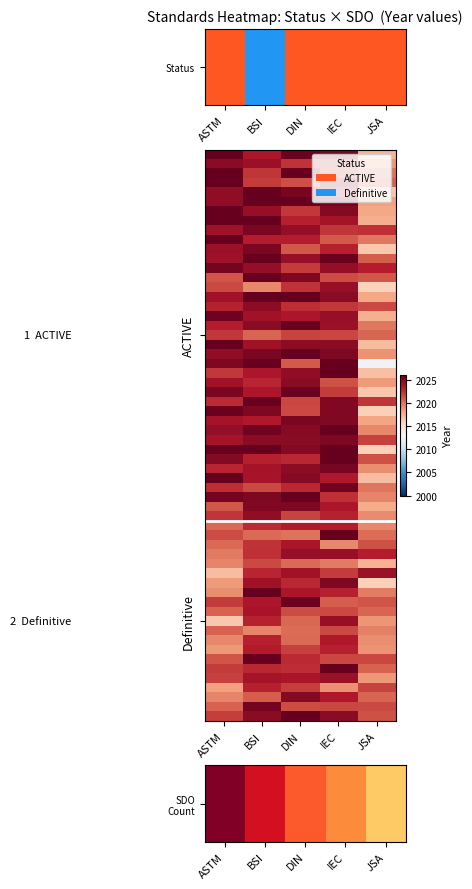

What is the difference between the maximum and minimum values in the Definitive_IEC series?

0.7